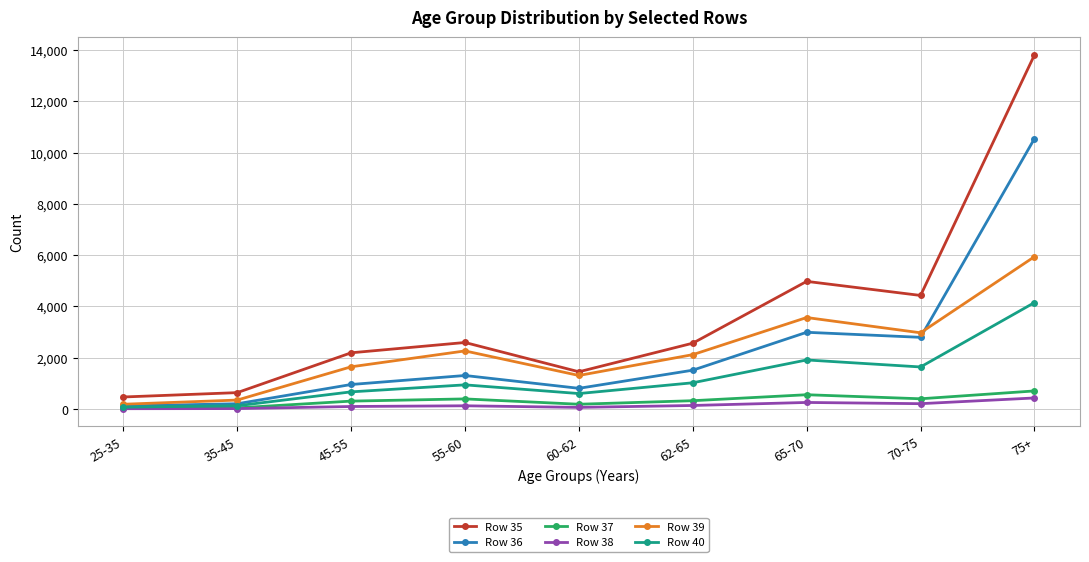

True or false: Row 35 and Row 36 intersect in this chart.

False